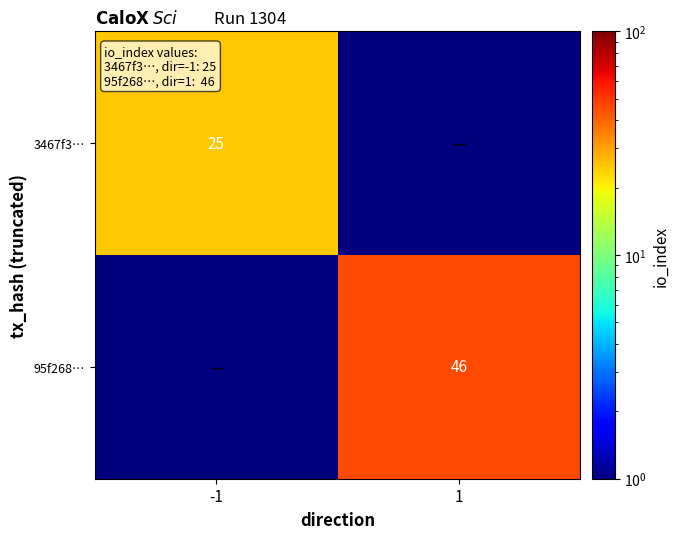

True or false: 95f268… has a value of 23.8 at 1.

False